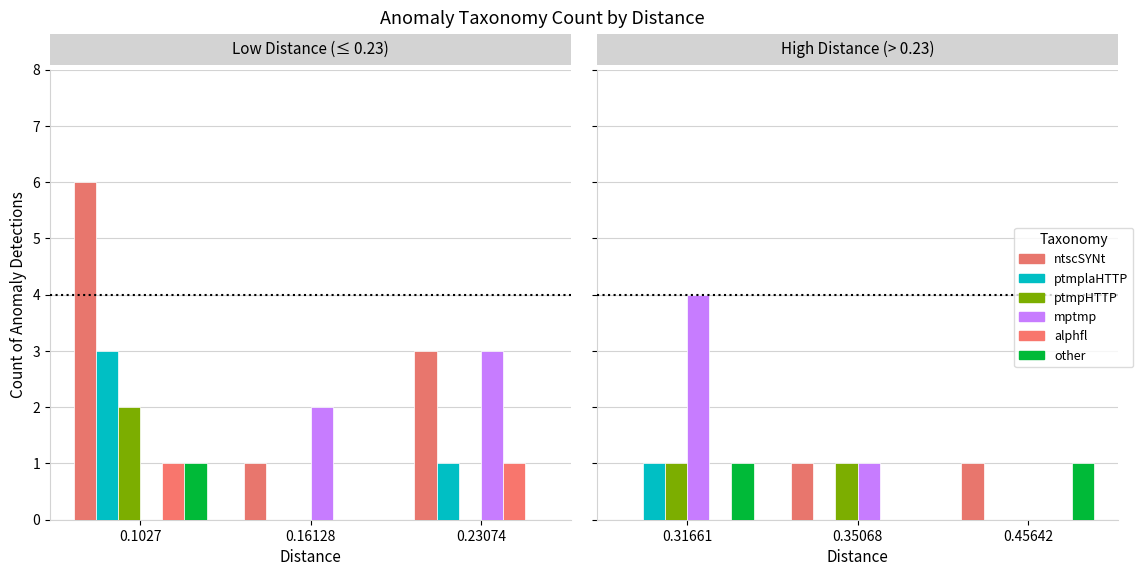

How many distinct data groups are displayed?

6